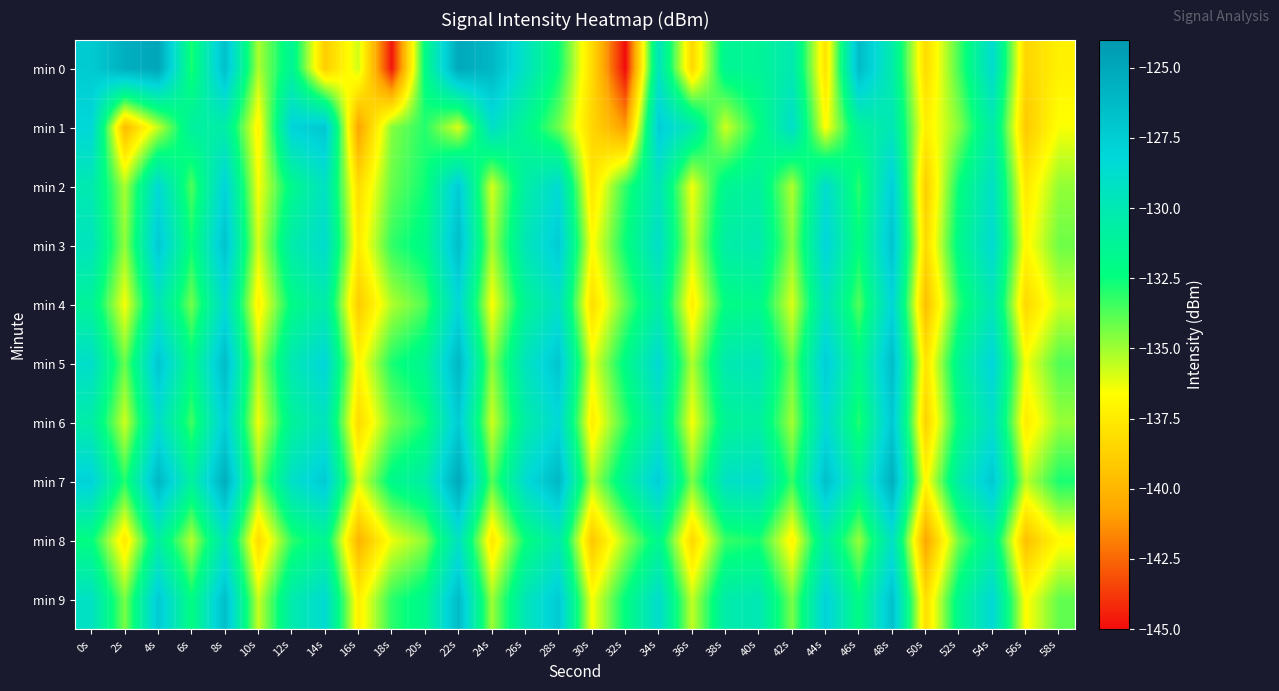

List the series in order of their peak value, lowest first.

min 8, min 4, min 2, min 6, min 1, min 3, min 9, min 5, min 7, min 0